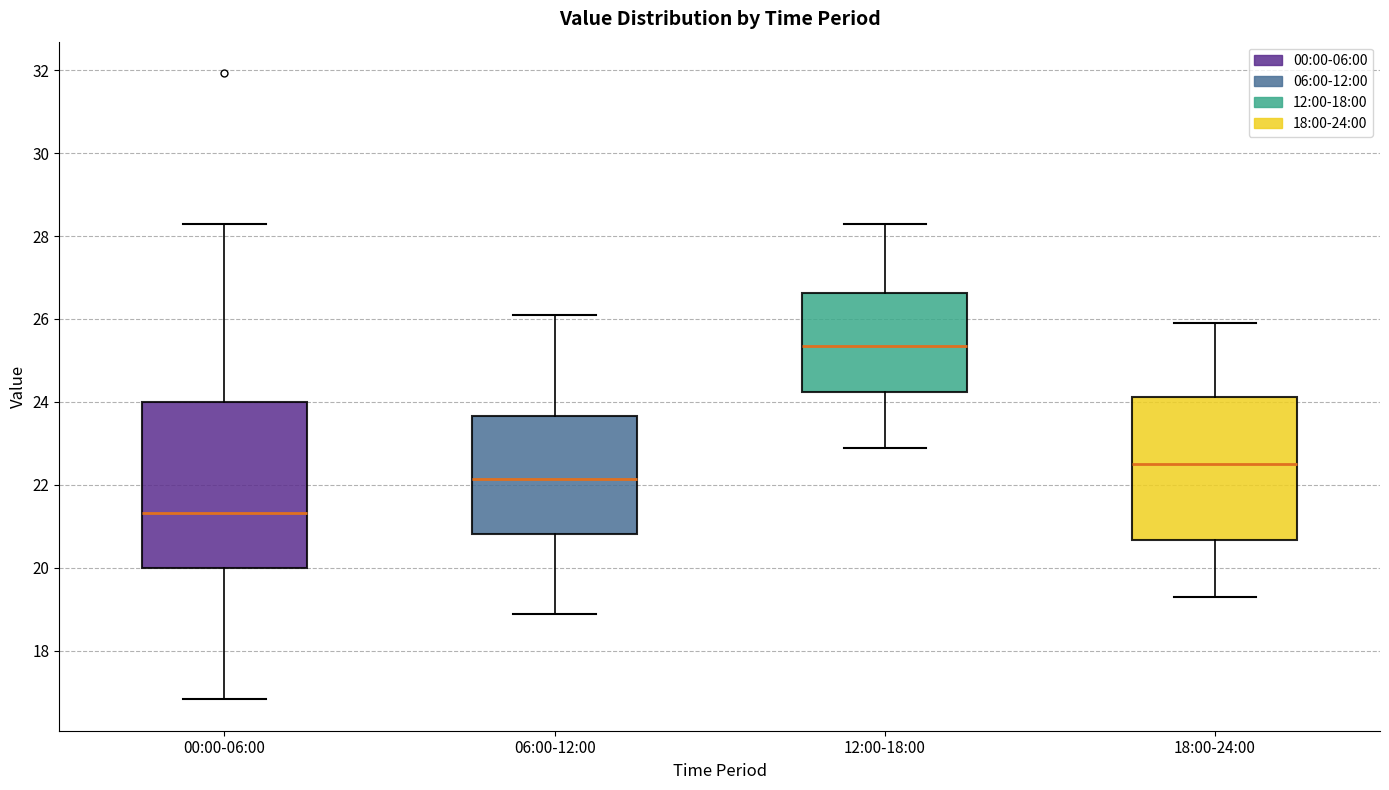

Reading left to right, read every box against the y-axis: the position of its median line, the range the box covers, and the ends of its whiskers. The values are not printed on the chart, so give them approximately, as read against the axis.

00:00-06:00: median 21.4, box 20.0 to 24.0, whiskers 16.8 to 28.4
06:00-12:00: median 22.2, box 20.8 to 23.6, whiskers 19.0 to 26.2
12:00-18:00: median 25.4, box 24.2 to 26.6, whiskers 23.0 to 28.4
18:00-24:00: median 22.6, box 20.6 to 24.2, whiskers 19.4 to 26.0